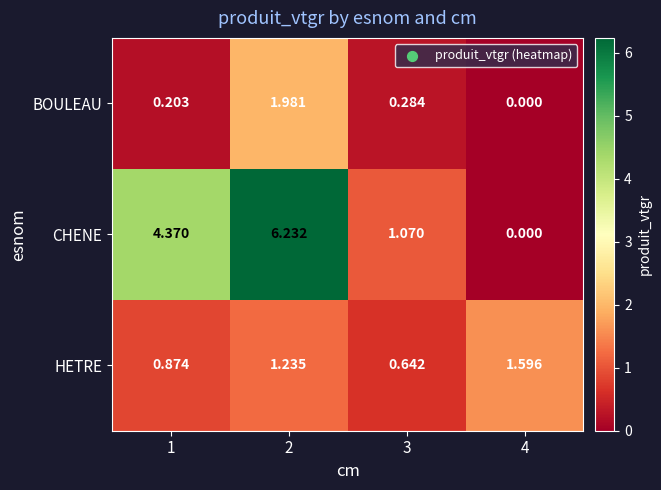

Which series changed the most between 1 and 4?

CHENE